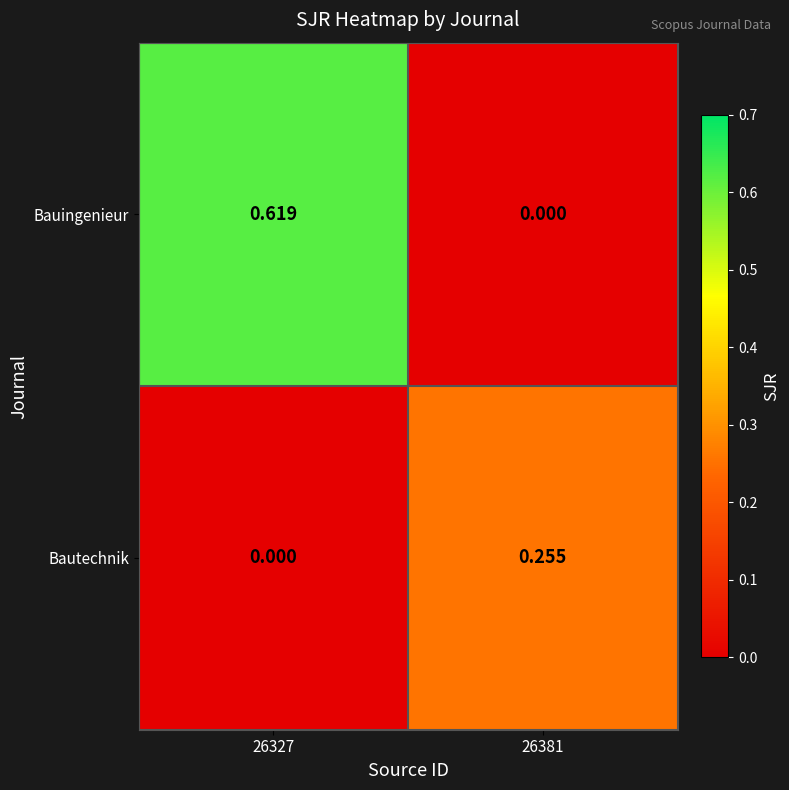

Which series has the widest spread of values?

Bauingenieur